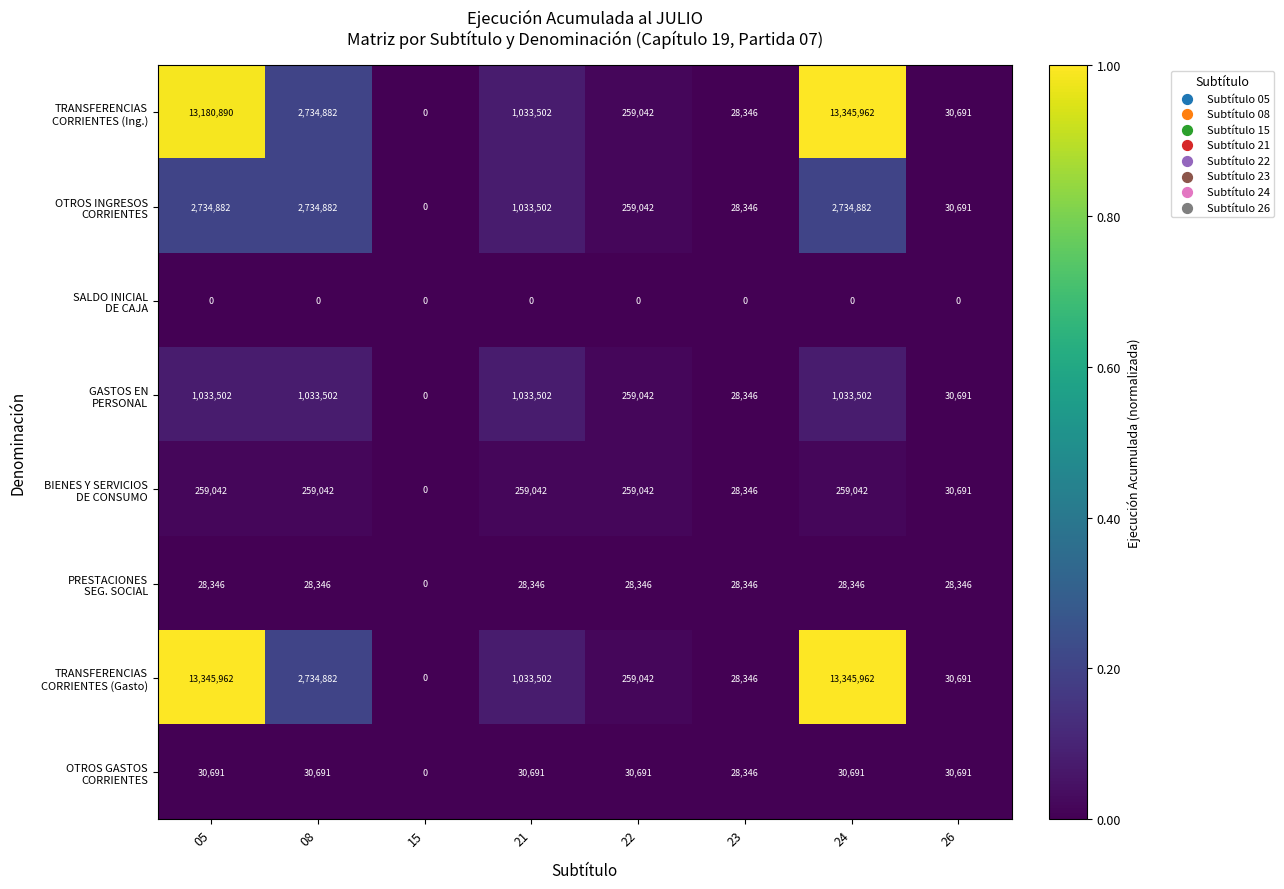

What is the difference between the highest and lowest values at 22?

259042